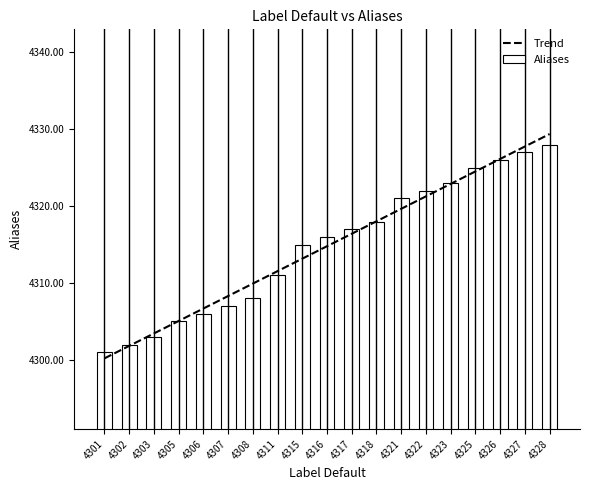

At which label does Trend first exceed 4314?

4316